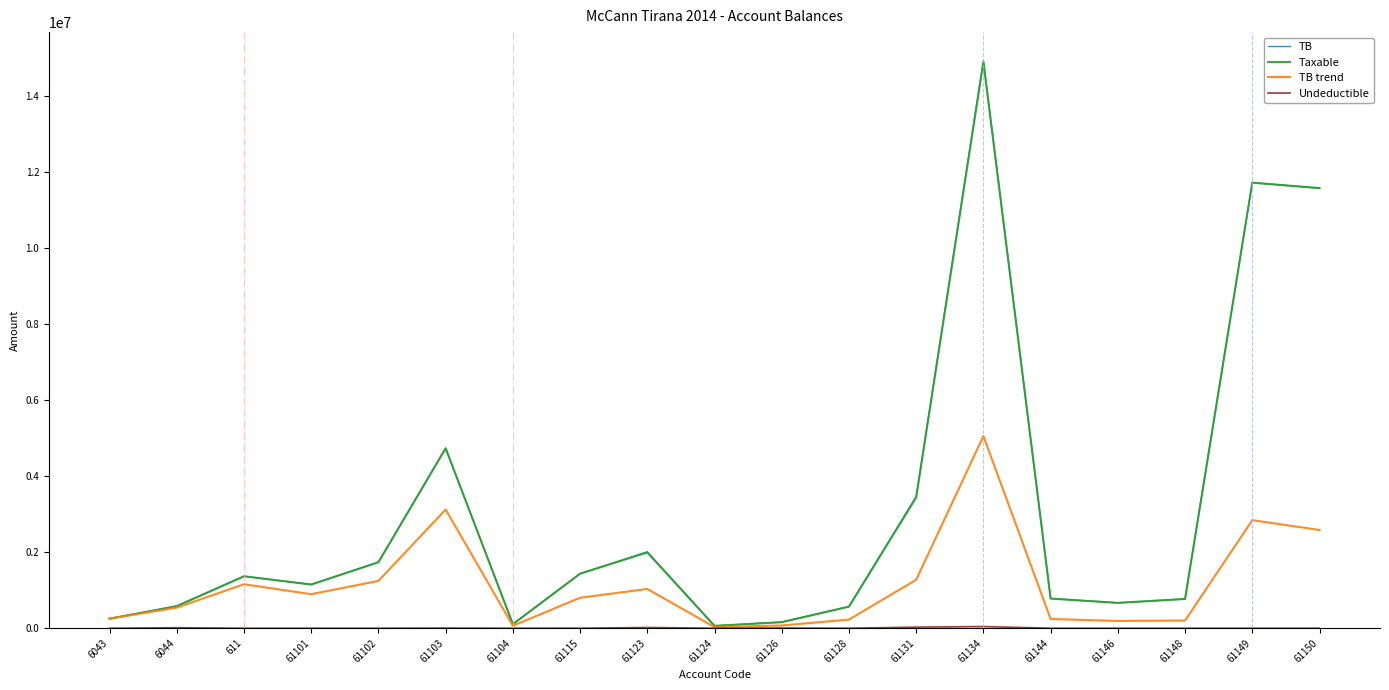

What is the maximum value for TB?

14931158.8